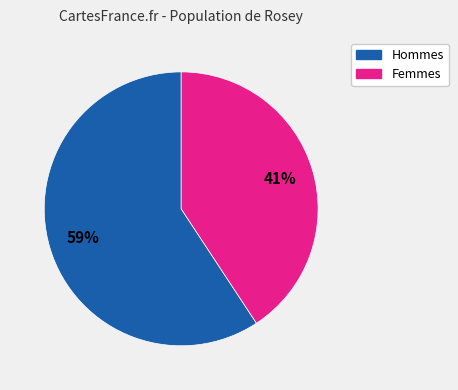

How many segments does this pie chart have?

2